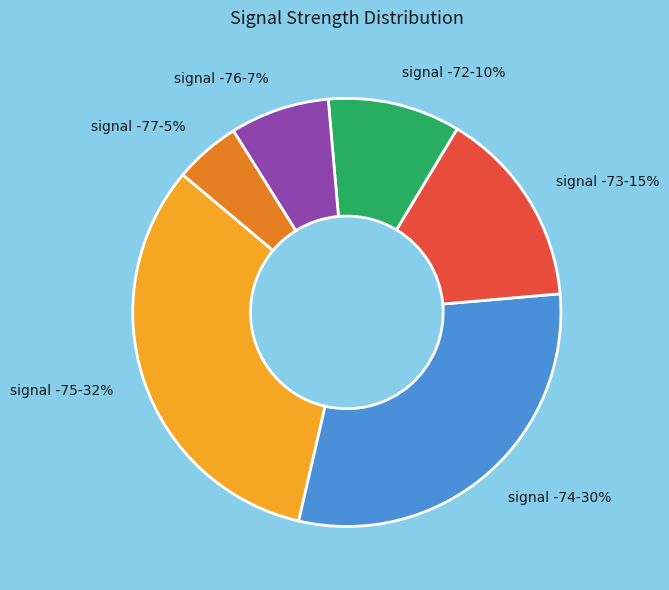

Count the number of slices in the pie.

6